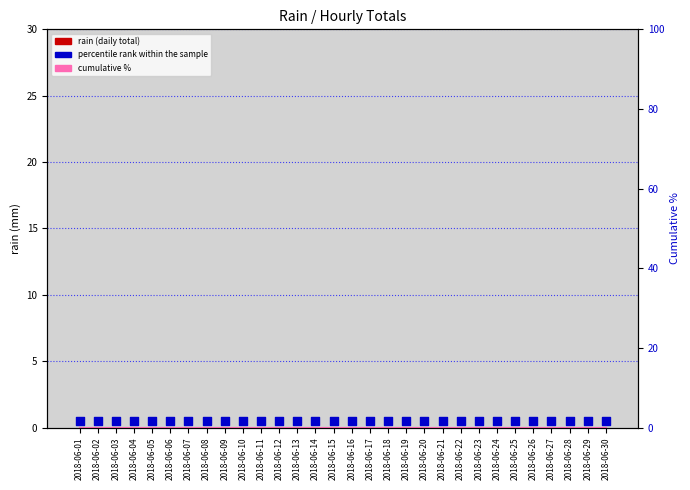

Which series reaches the minimum Y coordinate?

rain (daily total)